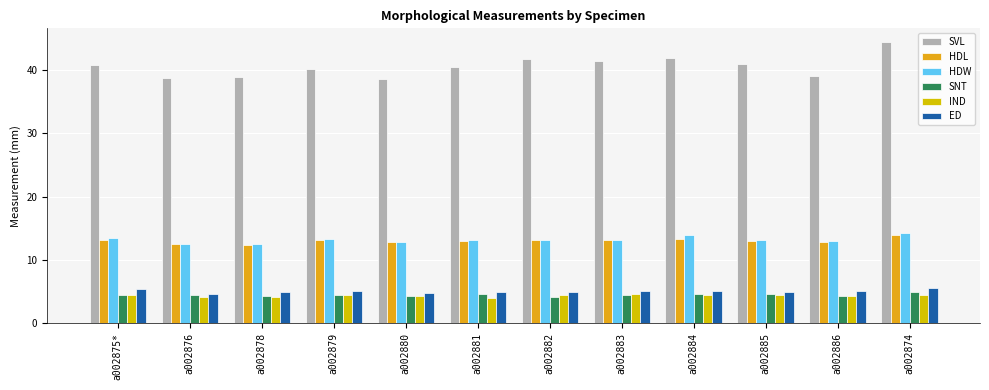

What is the label of the 4th bar from the right?

a002884